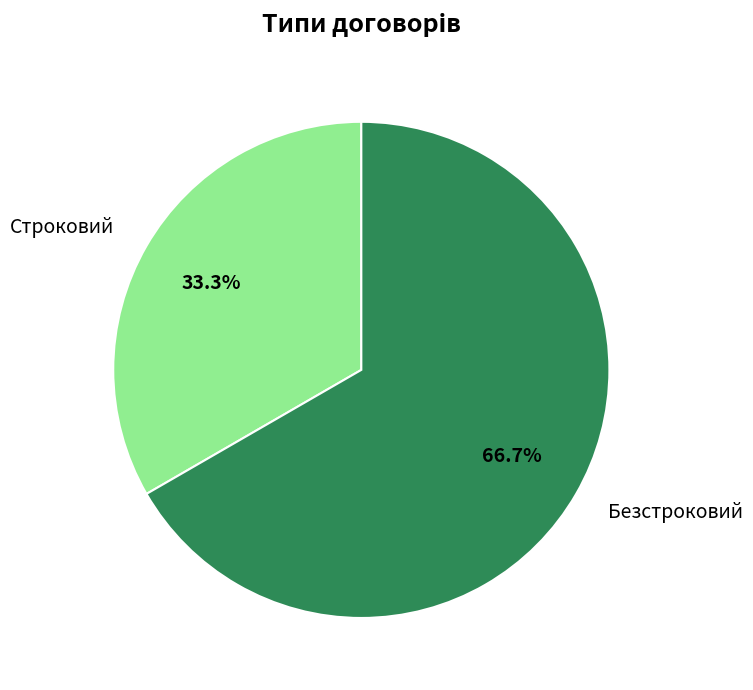

To the nearest percent, what percentage of the pie is Безстроковий?

67%